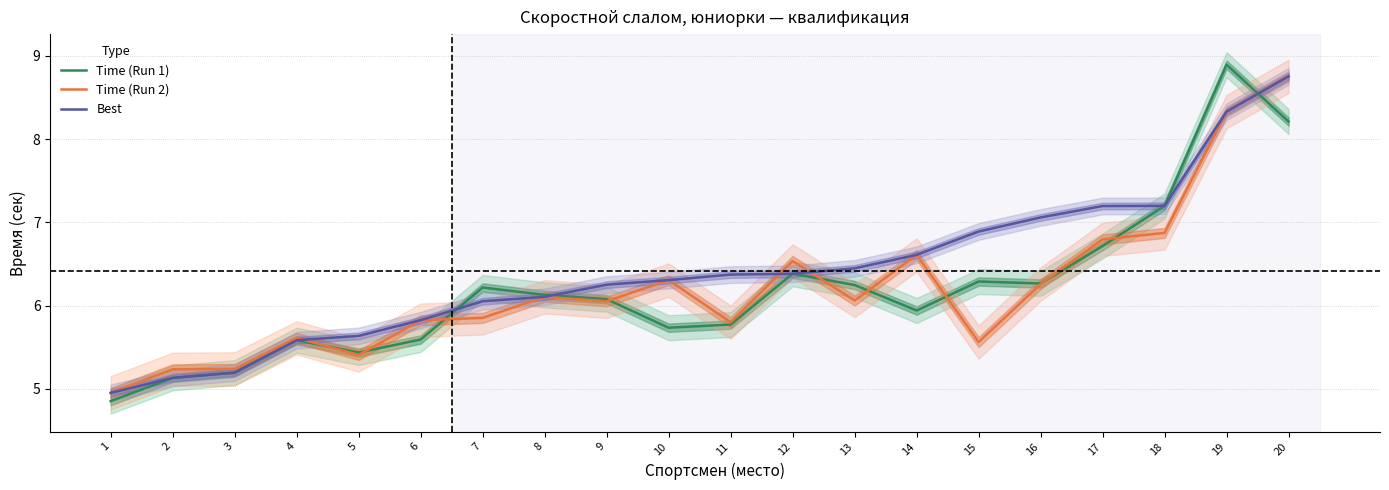

How many interior local peaks does the Time (Run 1) series have?

5